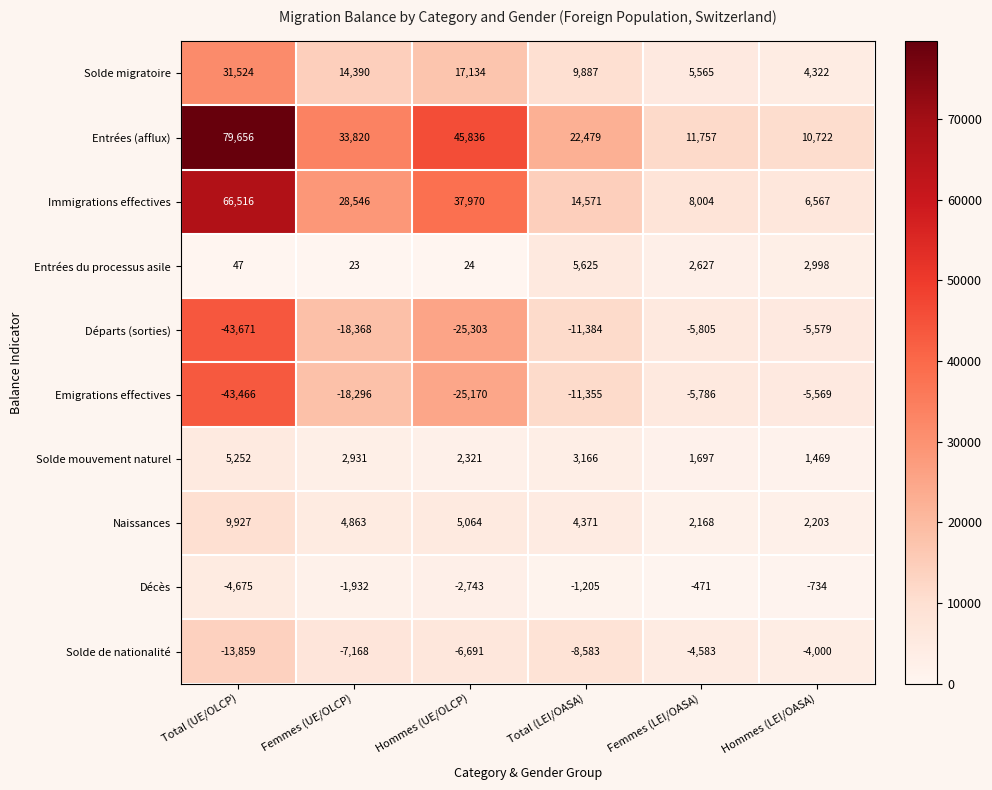

What is the smallest value displayed?

-43671